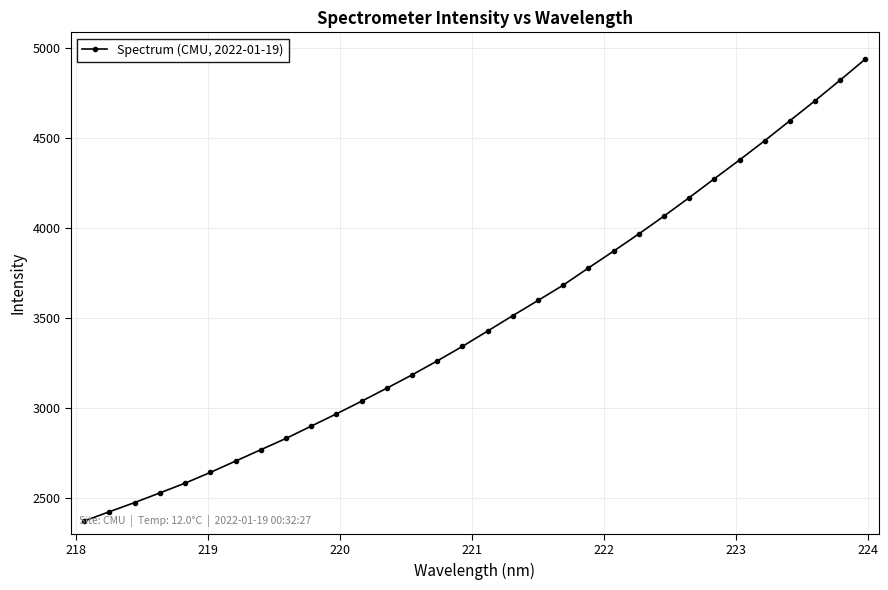

How many data points does each series have?

32